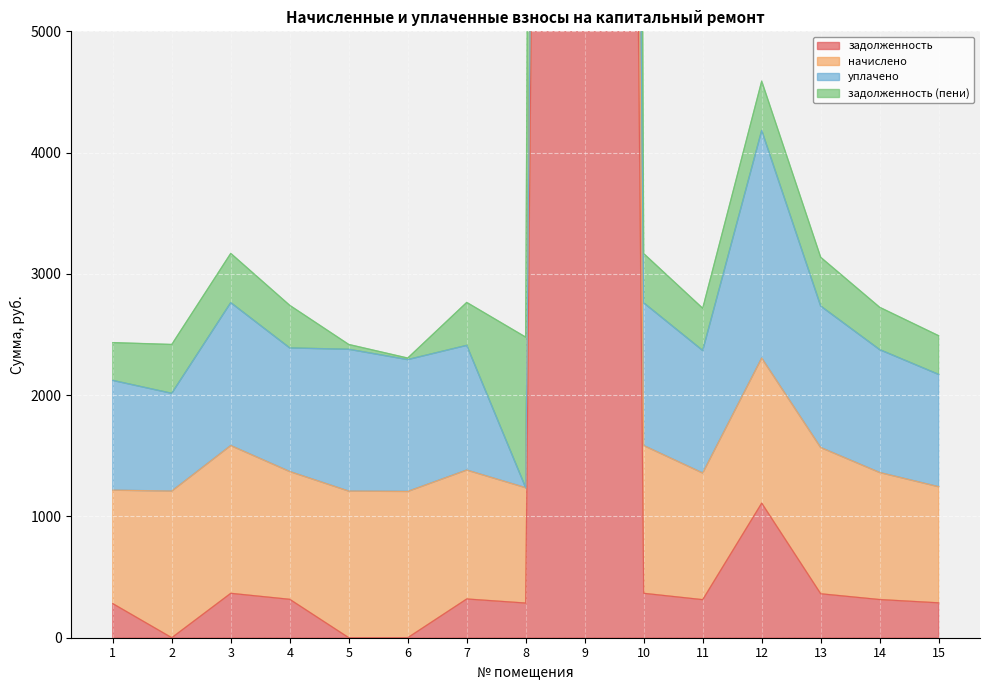

Between 4 and 15, which is larger?

4